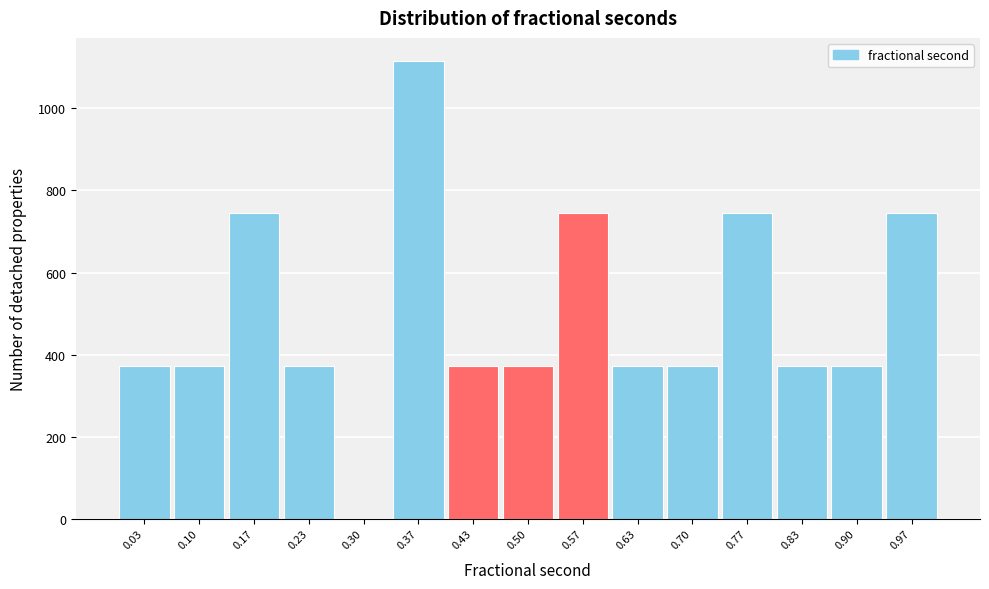

Which range on the x-axis has the tallest bar?

0.33 to 0.40